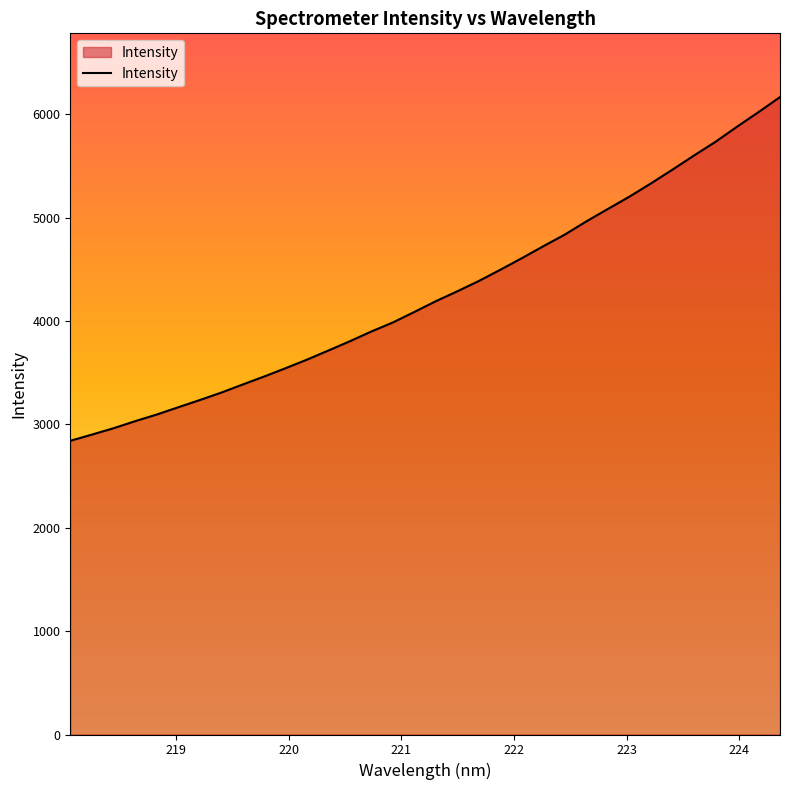

What is the greatest value displayed?

6167.7